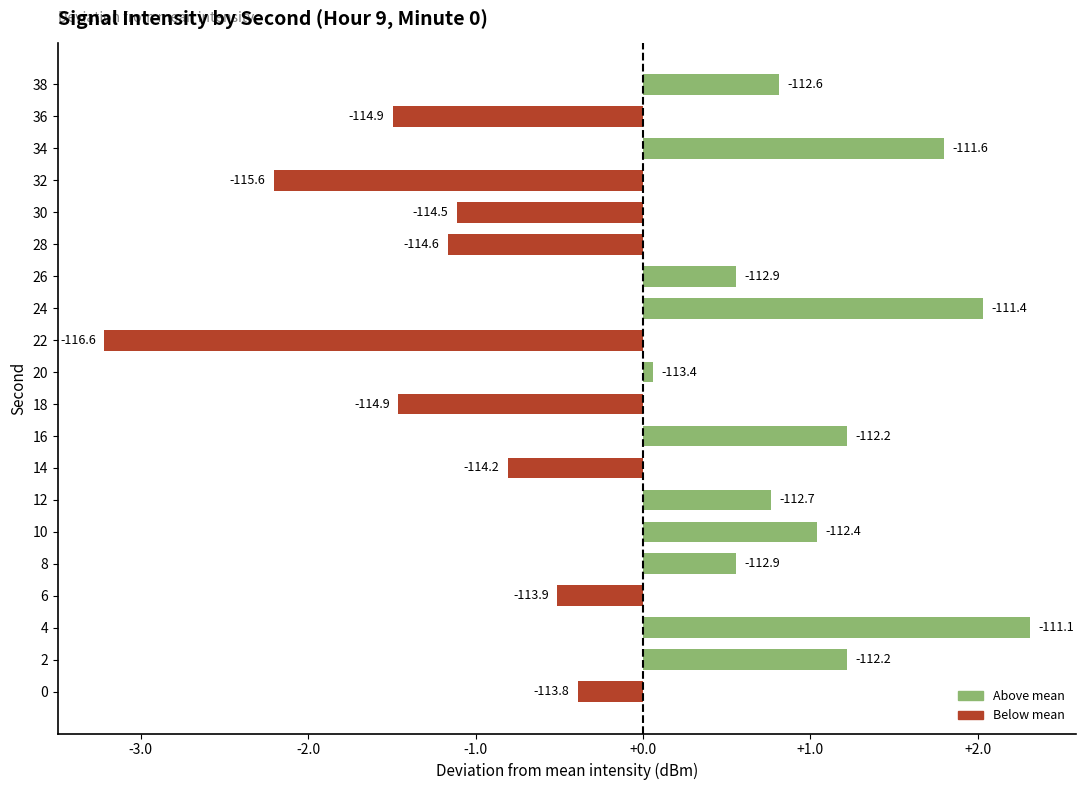

How many bars are there in total?

20